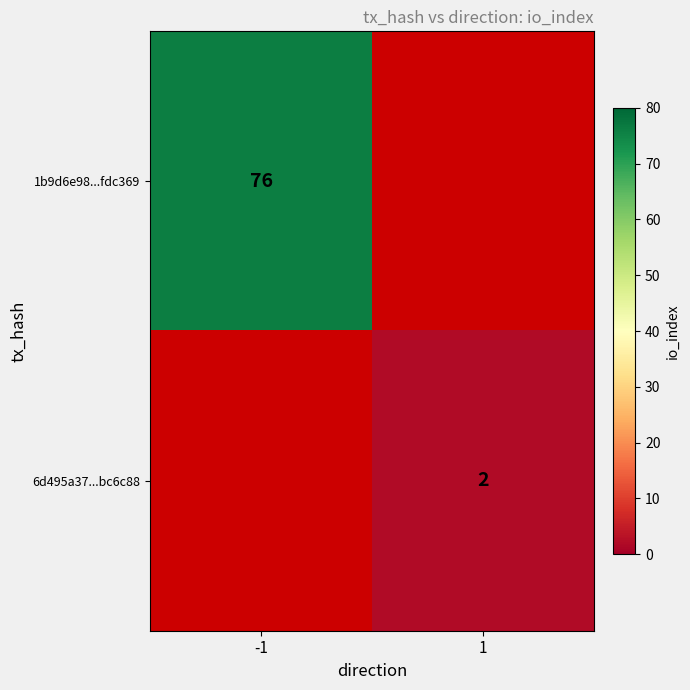

Is the value of 1b9d6e98...fdc369 at -1 greater than the value of 6d495a37...bc6c88 at 1?

Yes